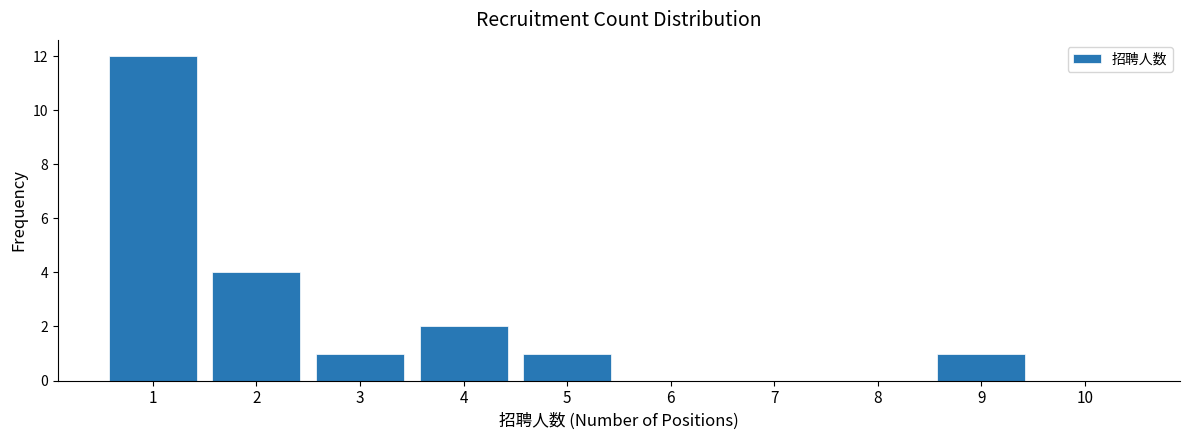

Reading left to right, transcribe all the data shown in this chart.

1=12	2=4	3=1	4=2	5=1	6=0	7=0	8=0	9=1	10=0